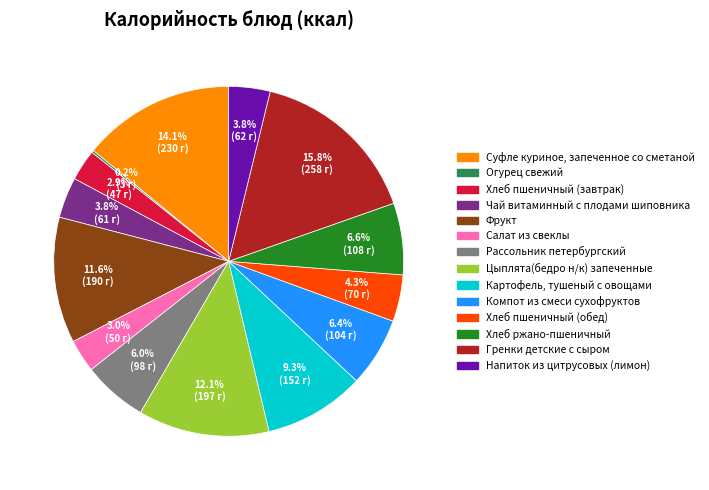

Is the sum of Фрукт and Напиток из цитрусовых (лимон) greater than half?

No